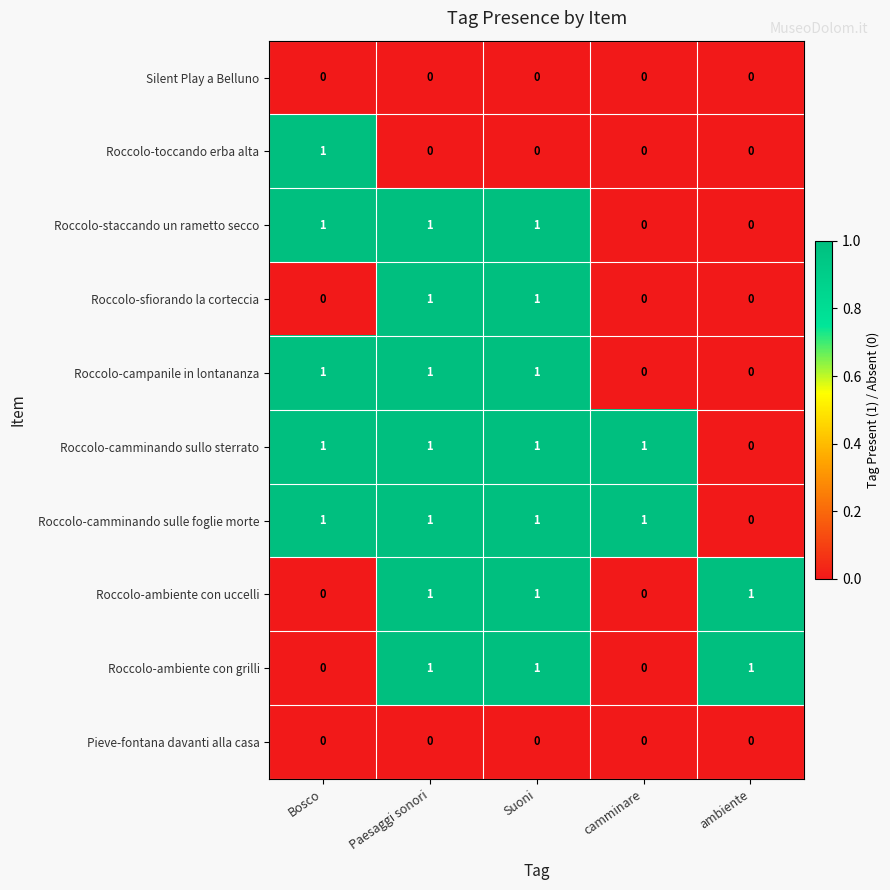

The value of Roccolo-campanile in lontananza at camminare is 0. True or false?

True